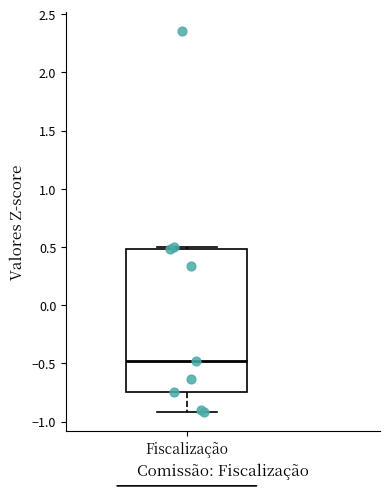

Transcribe this box plot: give where the median line is, the range the box spans, and where the two whiskers end, as read against the y-axis. The values are not printed on the chart, so give them approximately, as read against the axis.

median -0.50, box -0.75 to 0.50, whiskers -0.90 to 0.50